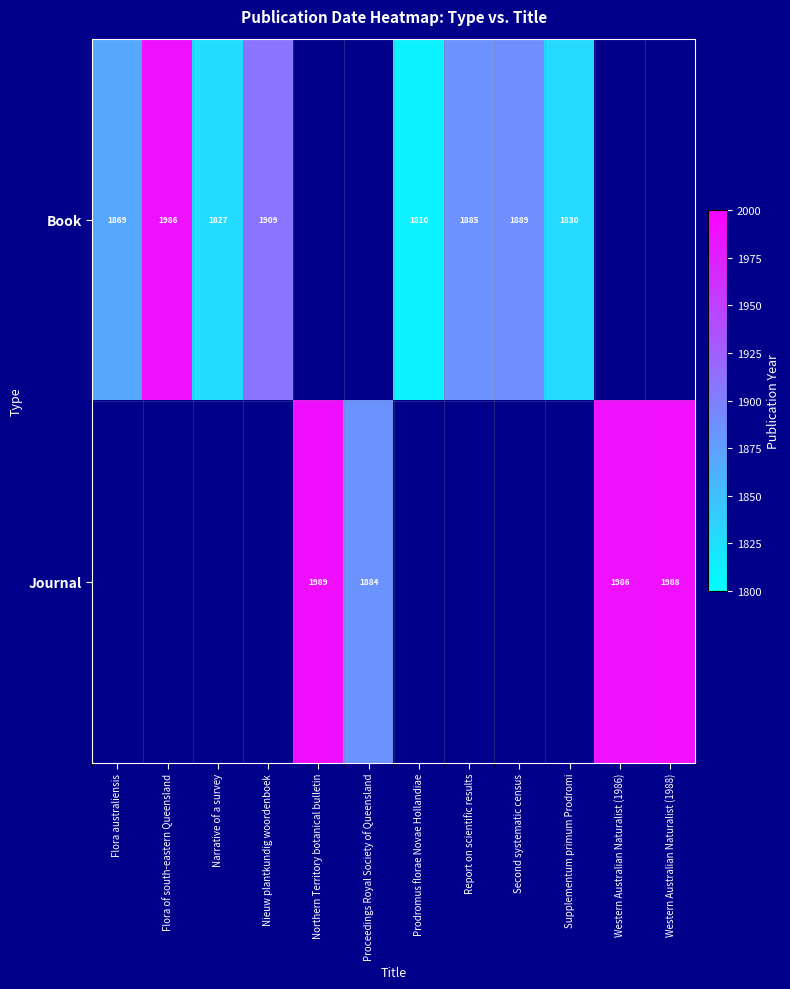

Which category has the highest value across all series?

Northern Territory botanical bulletin